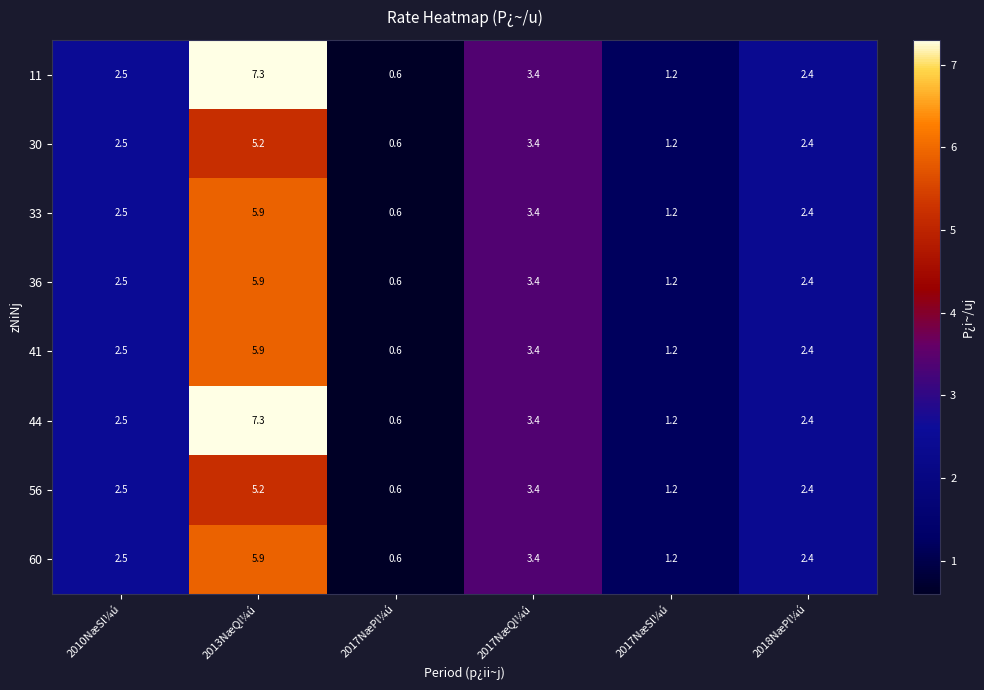

How many distinct data groups are displayed?

8